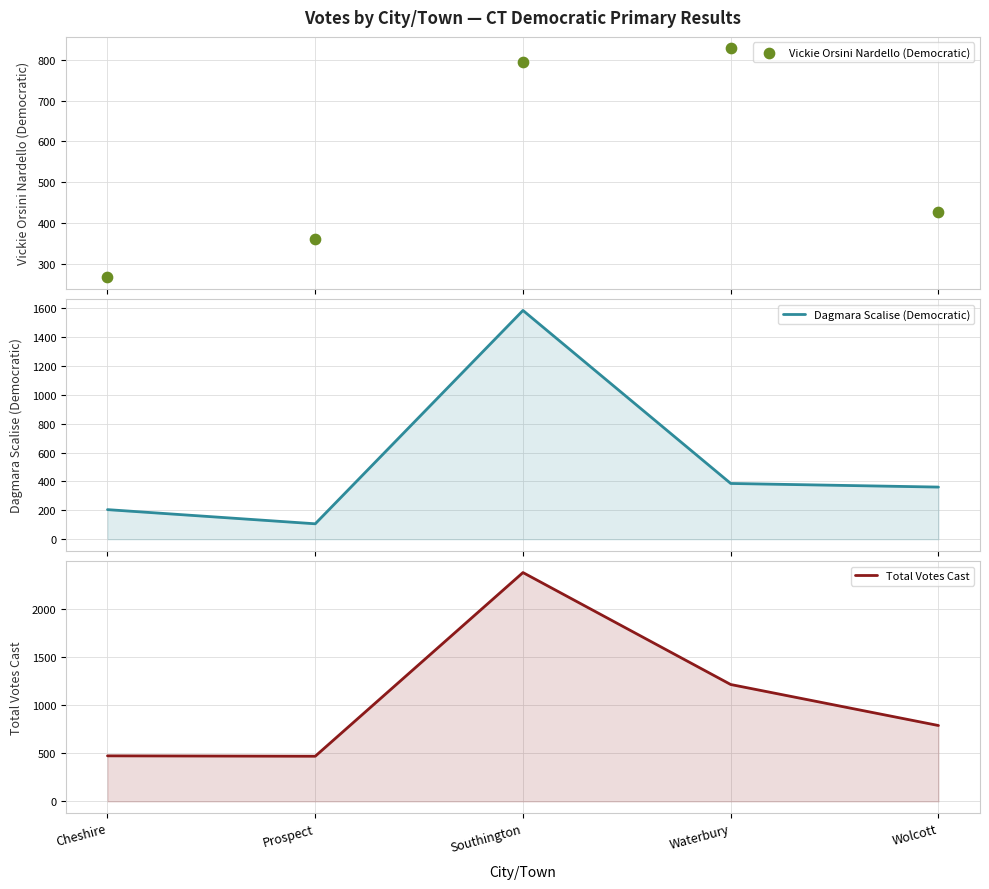

Is the value of Total Votes Cast at Cheshire greater than the value of Dagmara Scalise (Democratic) at Cheshire?

Yes